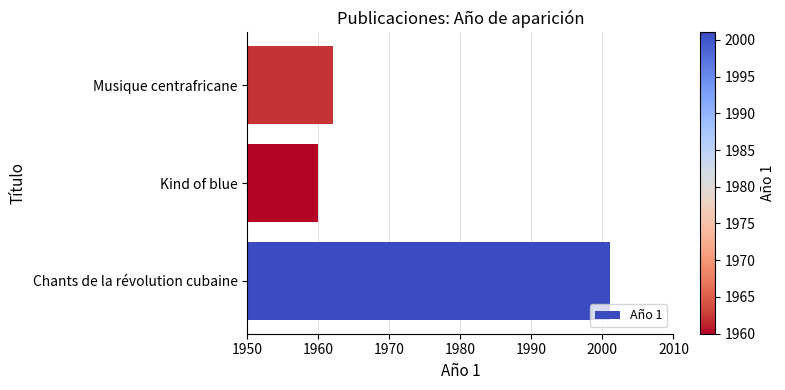

Does the chart contain stacked bars?

No